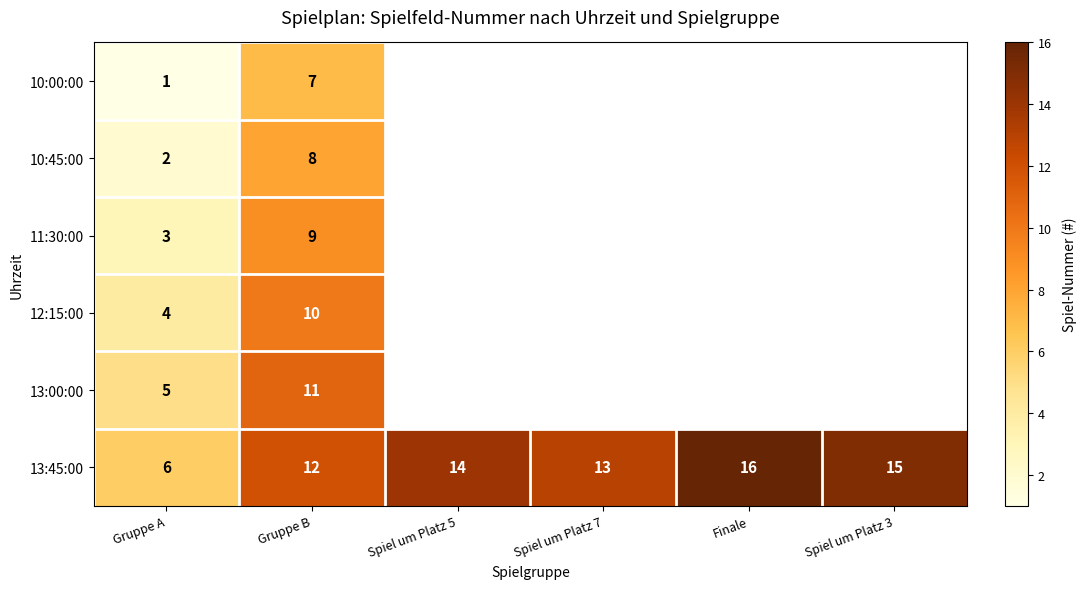

At how many categories does at least one series exceed 15?

1